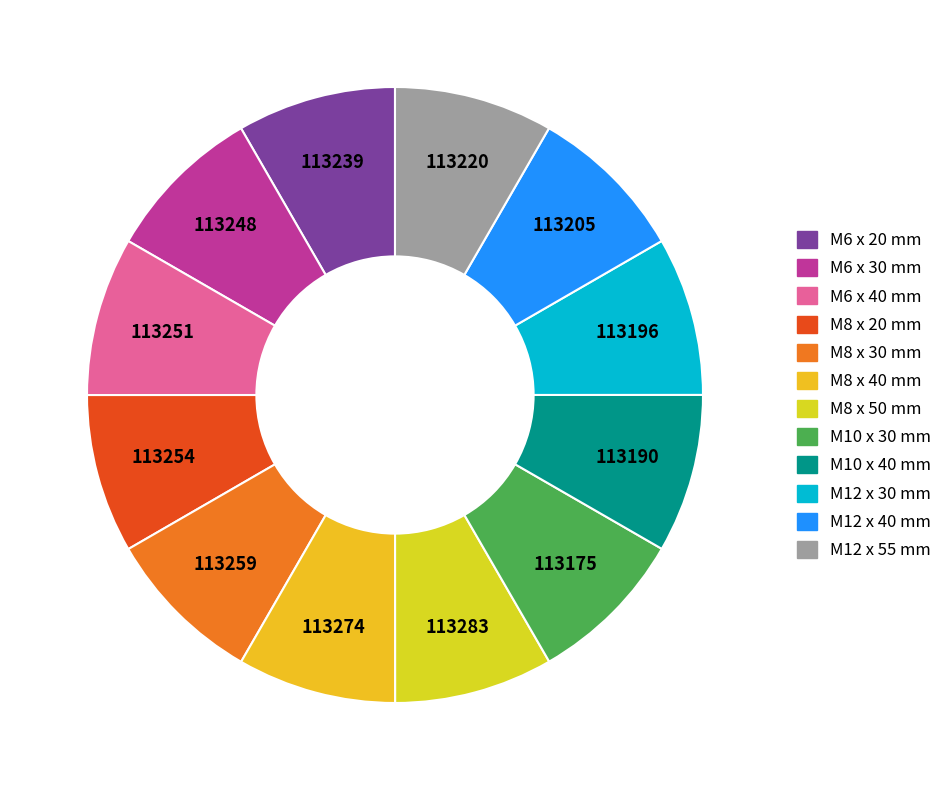

Which category has the smallest portion of the pie?

M10 x 30 mm